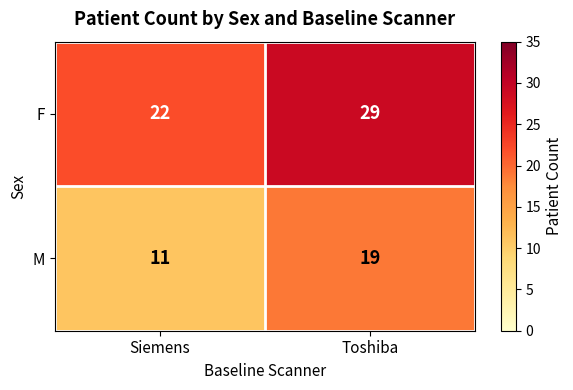

What is the minimum value for M?

11